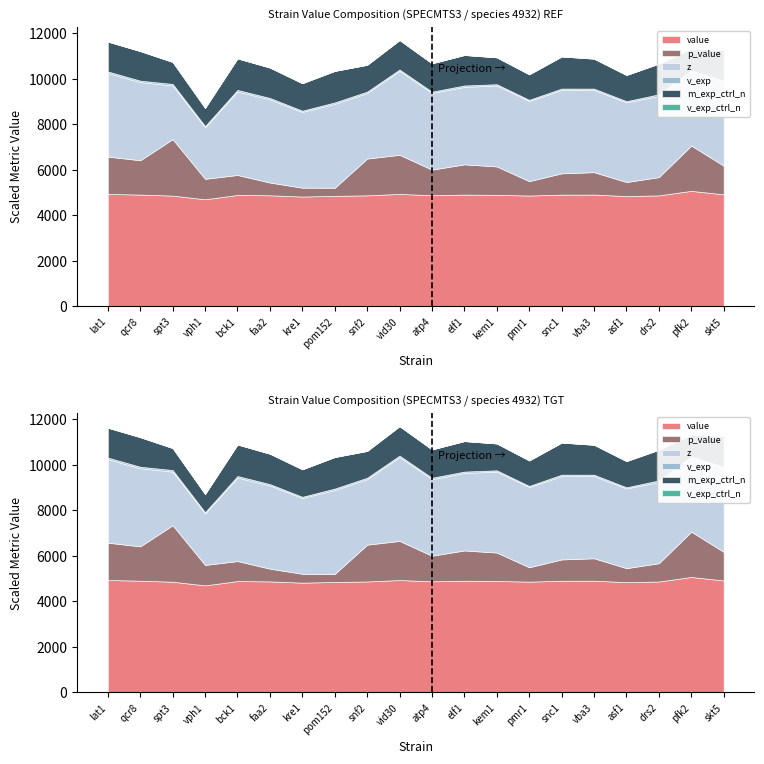

Rank the categories by v_exp_ctrl_n value from lowest to highest.

vid30, lat1, pom152, skt5, snc1, faa2, bck1, vba3, kem1, pmr1, asf1, drs2, kre1, pfk2, qcr8, atp4, elf1, snf2, vph1, spt3